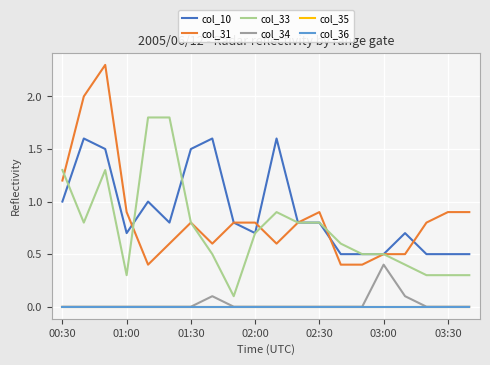

Where is col_35 nearest to the value 0?

00:30